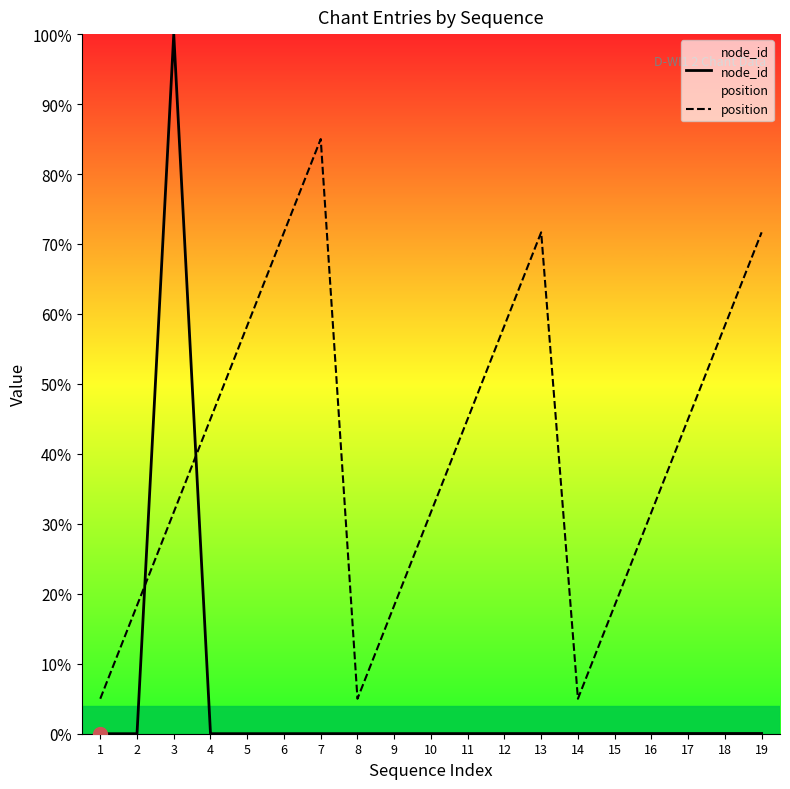

What is the total value across all series at 18?

58.4